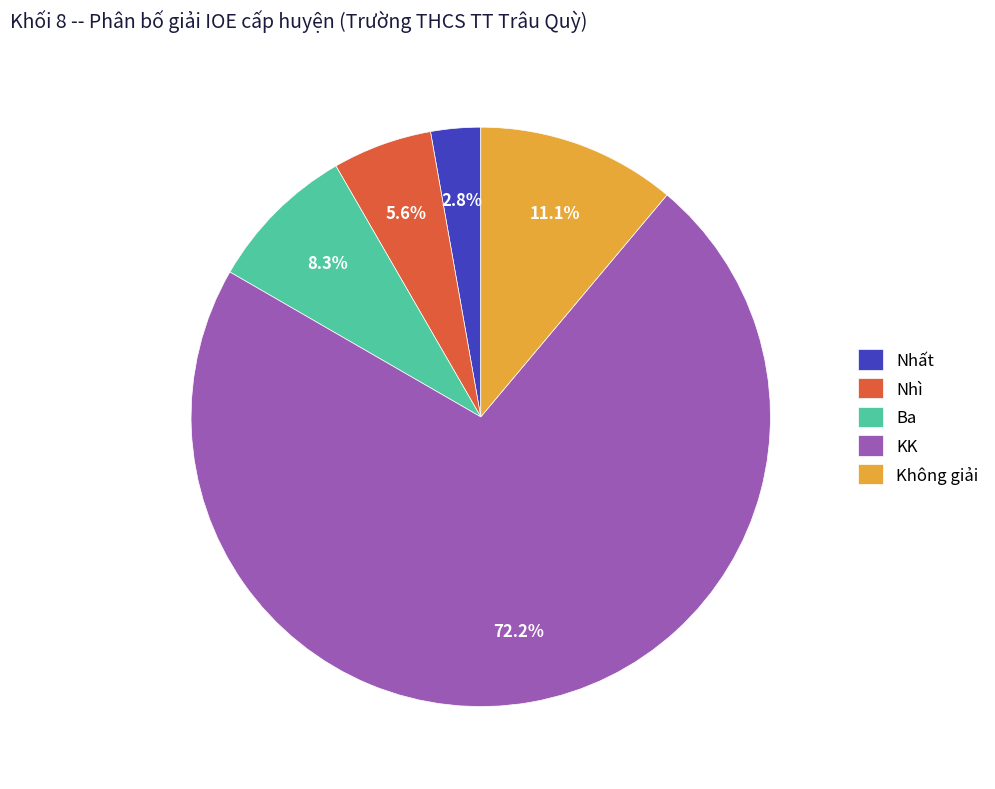

Which slice is the largest?

KK